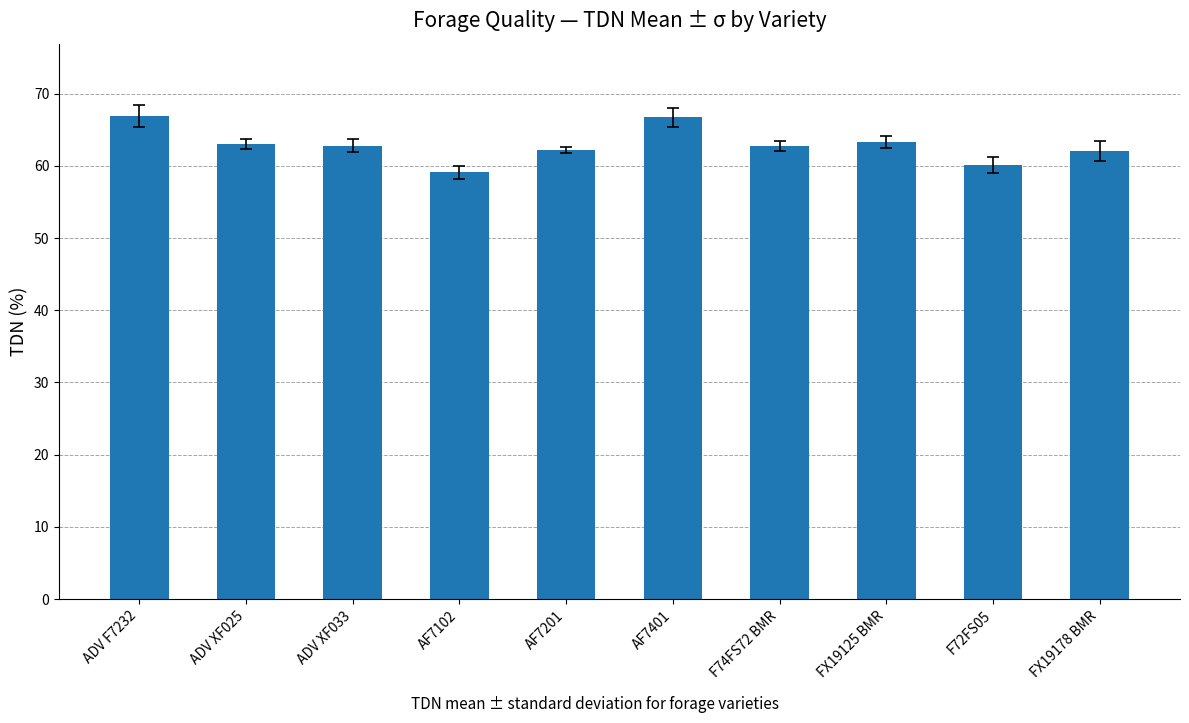

How many data points does each series have?

10